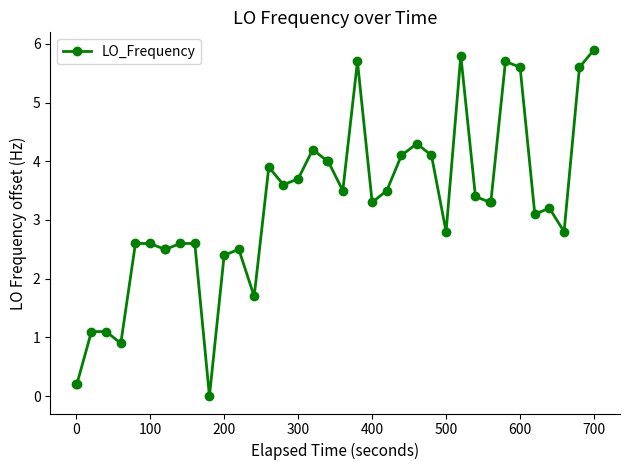

What is the greatest value displayed?

5.9